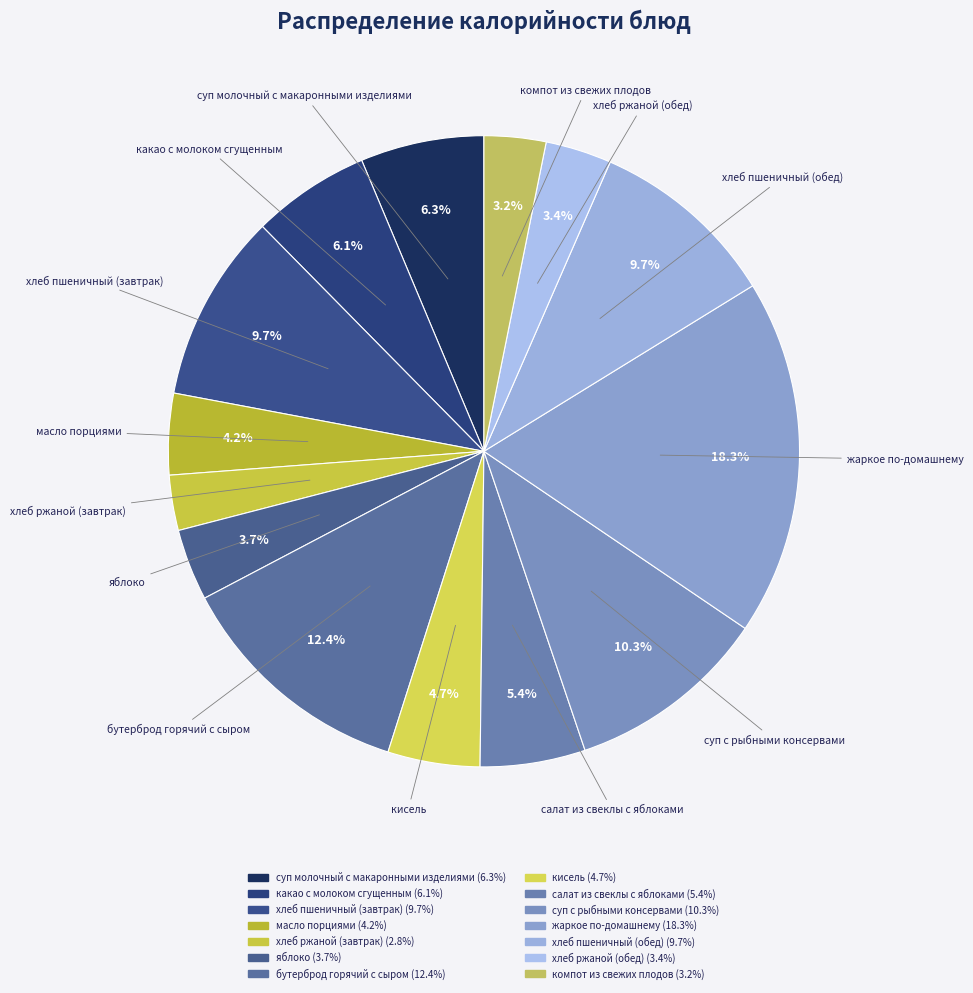

Rank the categories by value from lowest to highest.

хлеб ржаной (завтрак), компот из свежих плодов, хлеб ржаной (обед), яблоко, масло порциями, кисель, салат из свеклы с яблоками, какао с молоком сгущенным, суп молочный с макаронными изделиями, хлеб пшеничный (завтрак), хлеб пшеничный (обед), суп с рыбными консервами, бутерброд горячий с сыром, жаркое по-домашнему